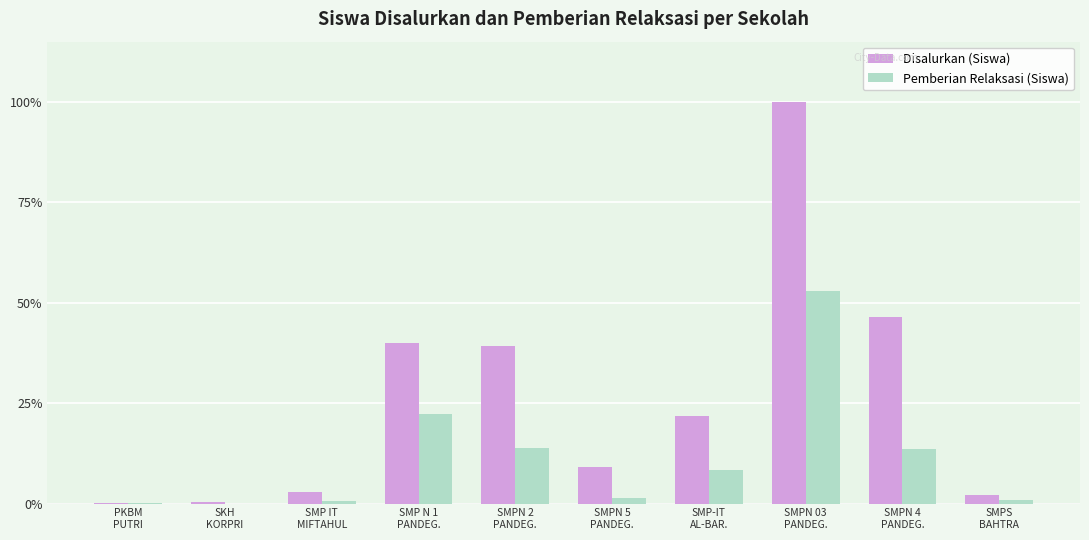

Are the bars grouped side by side (vs. stacked)?

Yes